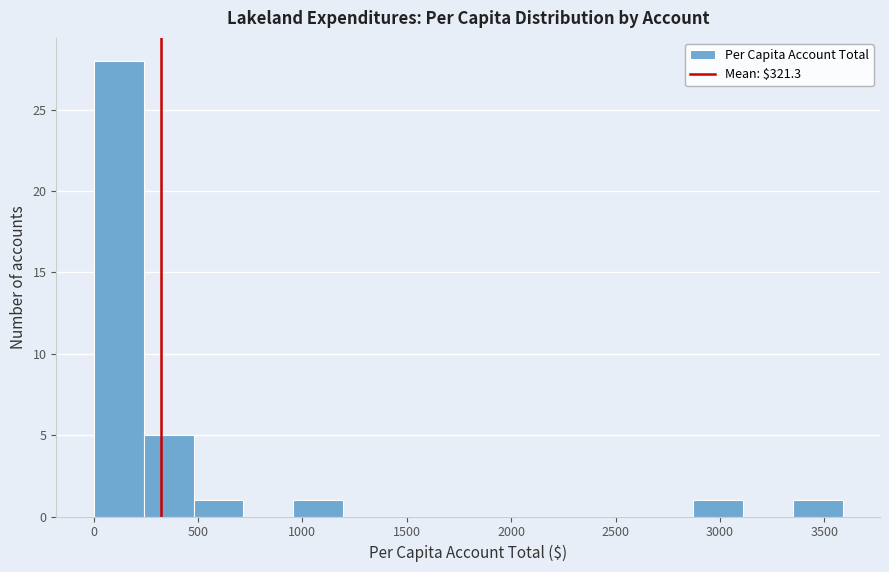

Reading left to right, list every bar in this chart as the range it spans on the x-axis followed by its height. Neither the bar edges nor the heights are printed on the chart, so give them approximately, as read against the axes.

0 to 250: 28
250 to 500: 5
500 to 700: 1
700 to 950: 0
950 to 1200: 1
1200 to 1450: 0
1450 to 1650: 0
1650 to 1900: 0
1900 to 2150: 0
2150 to 2400: 0
2400 to 2650: 0
2650 to 2850: 0
2850 to 3100: 1
3100 to 3350: 0
3350 to 3600: 1